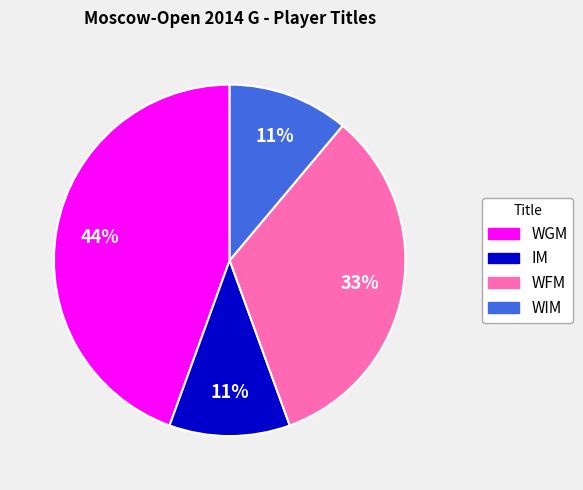

Which has a higher value, IM or WGM?

WGM